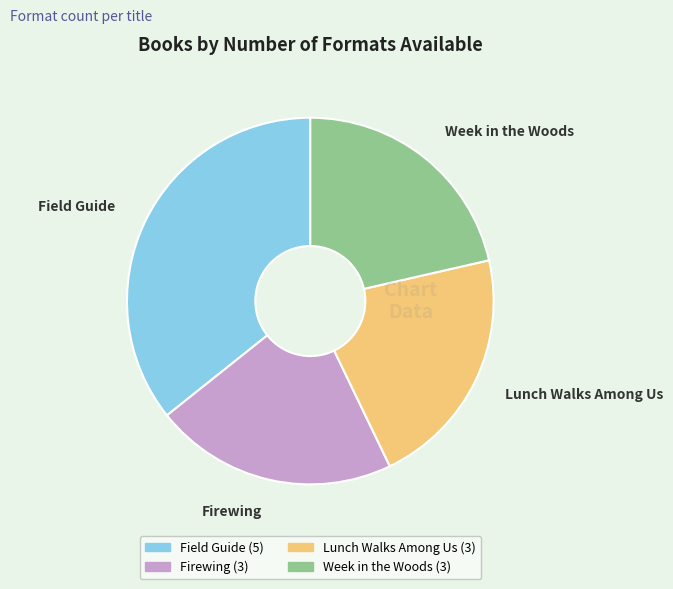

Which category has the biggest portion of the pie?

Field Guide